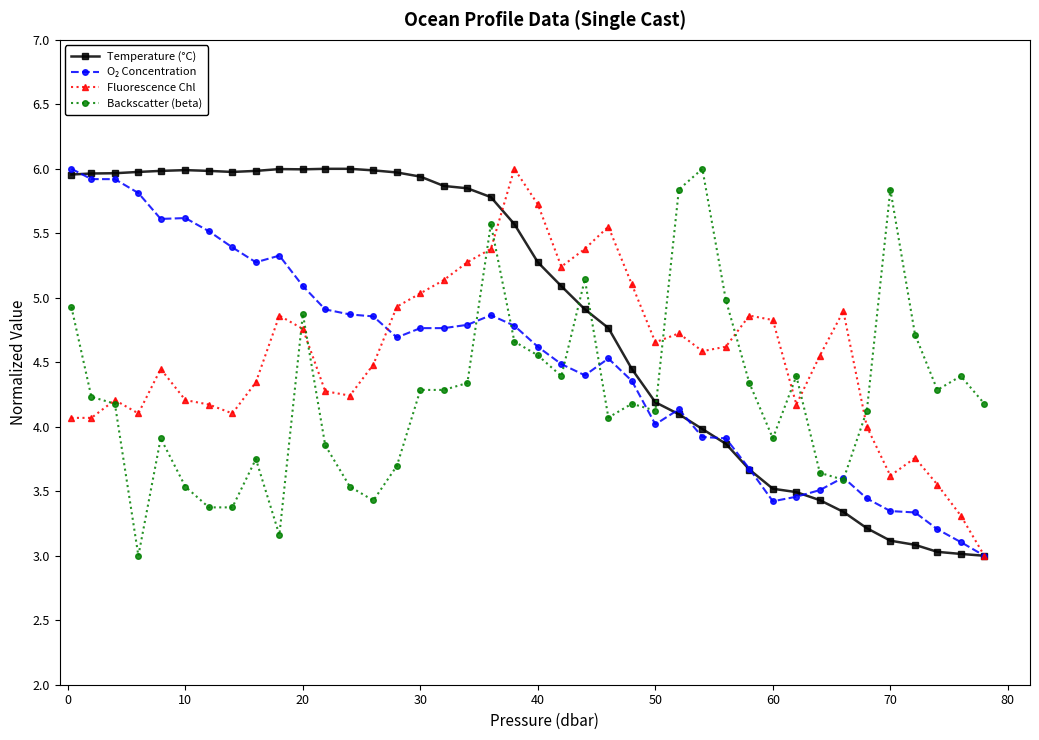

Which series has the largest total across all categories?

Temperature (°C)